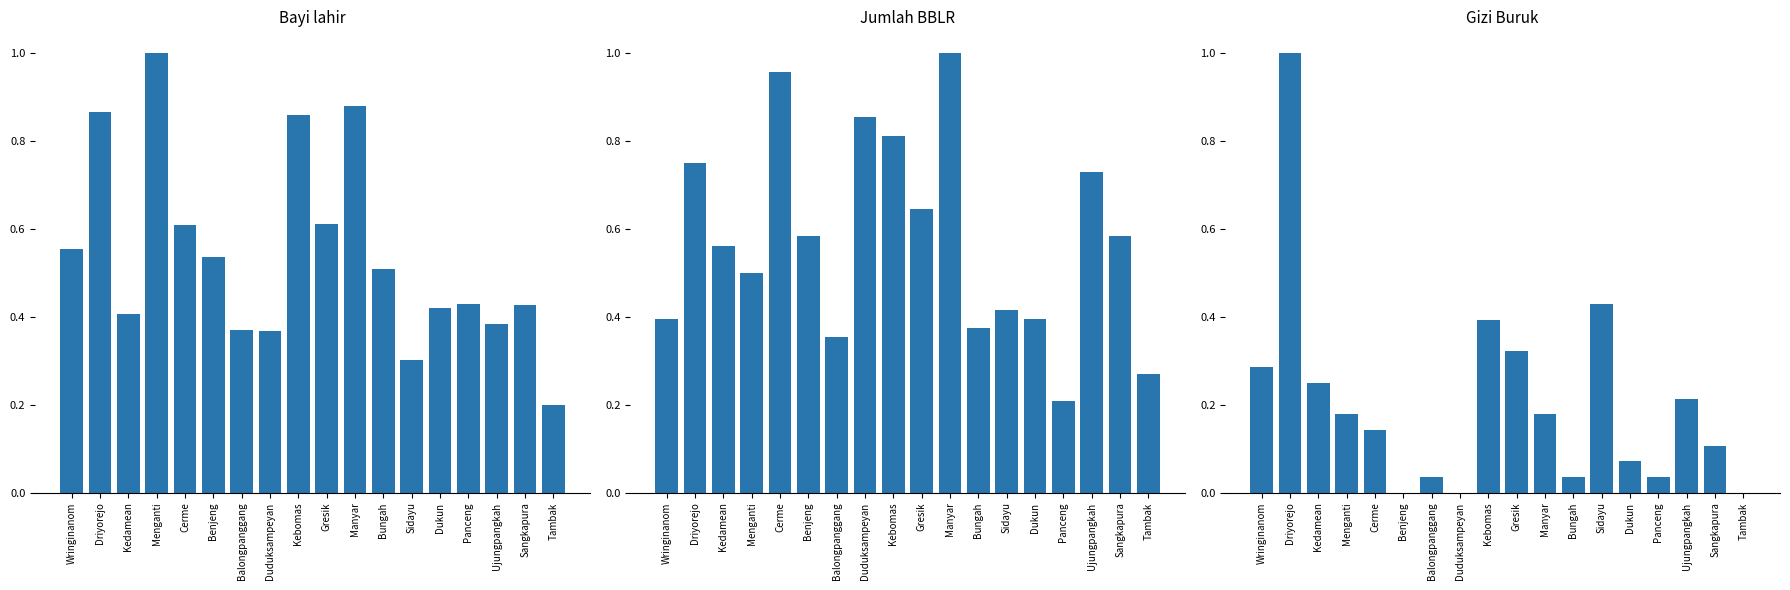

Rank the categories by Gizi Buruk value from highest to lowest.

Driyorejo, Sidayu, Kebomas, Gresik, Wringinanom, Kedamean, Ujungpangkah, Menganti, Manyar, Cerme, Sangkapura, Dukun, Balongpanggang, Bungah, Panceng, Benjeng, Duduksampeyan, Tambak